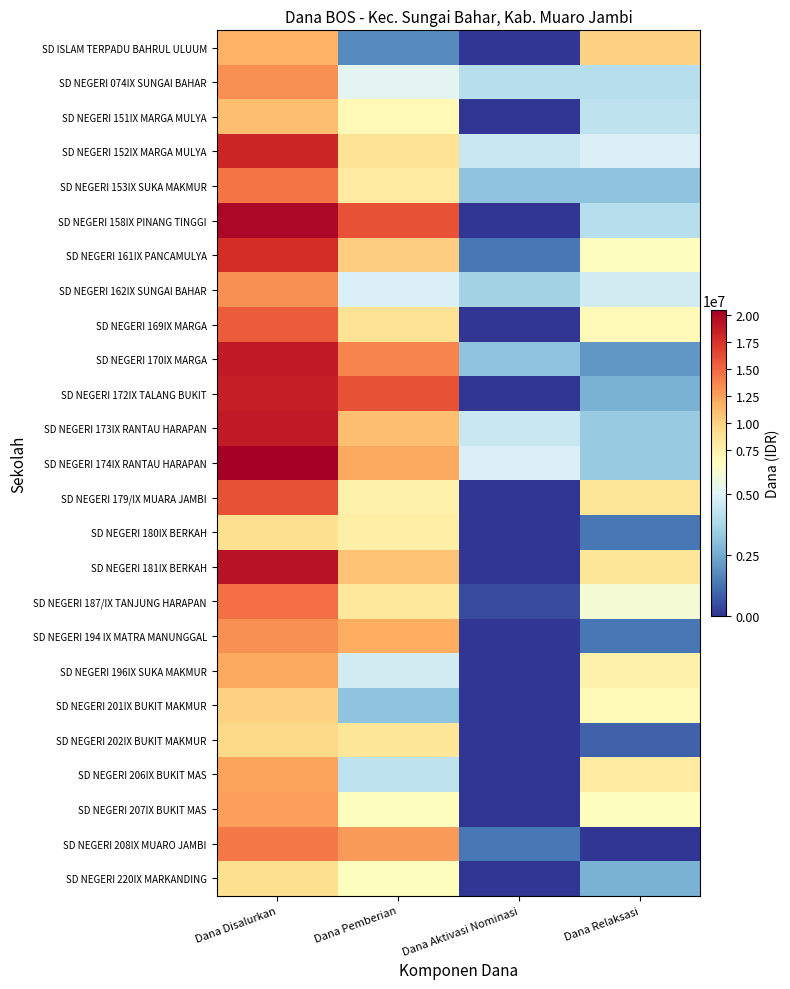

Which series changed the most between Dana Pemberian and Dana Aktivasi Nominasi?

SD NEGERI 158IX PINANG TINGGI